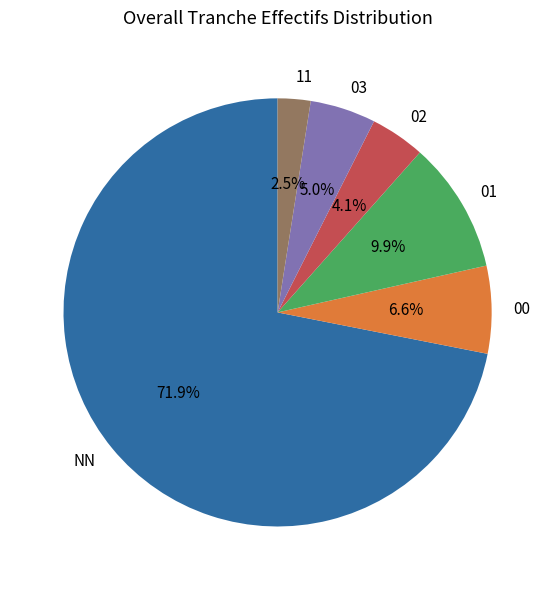

Which slice is the smallest?

11